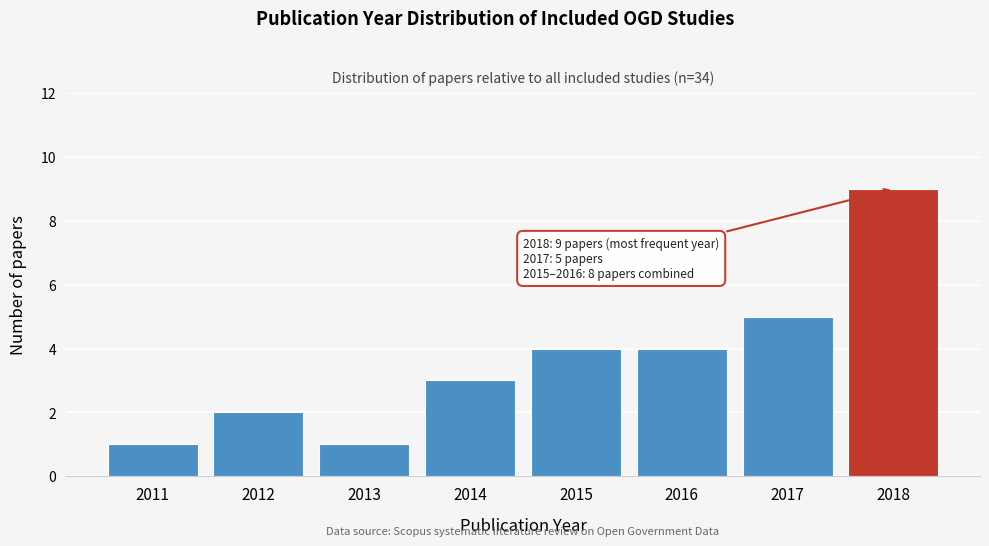

Reading left to right, list all the values displayed in this chart.

2011=1	2012=2	2013=1	2014=3	2015=4	2016=4	2017=5	2018=9